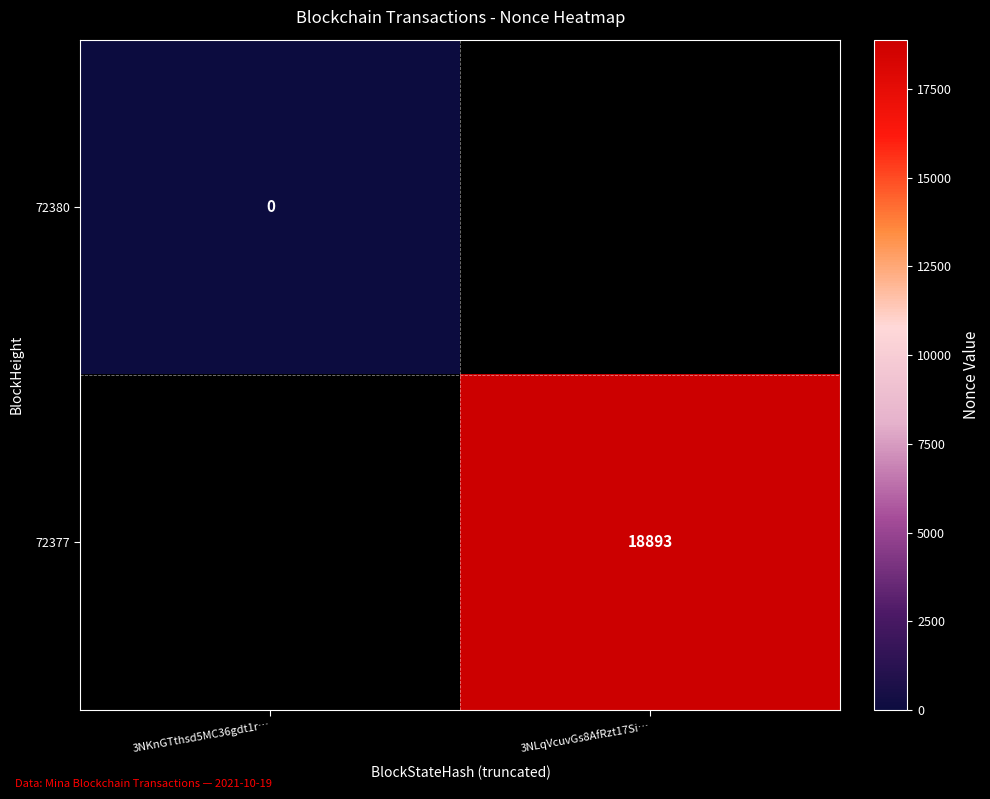

The 72377 series shows 4811 at 3NLqVcuvGs8AfRzt17Si…. True or false?

False